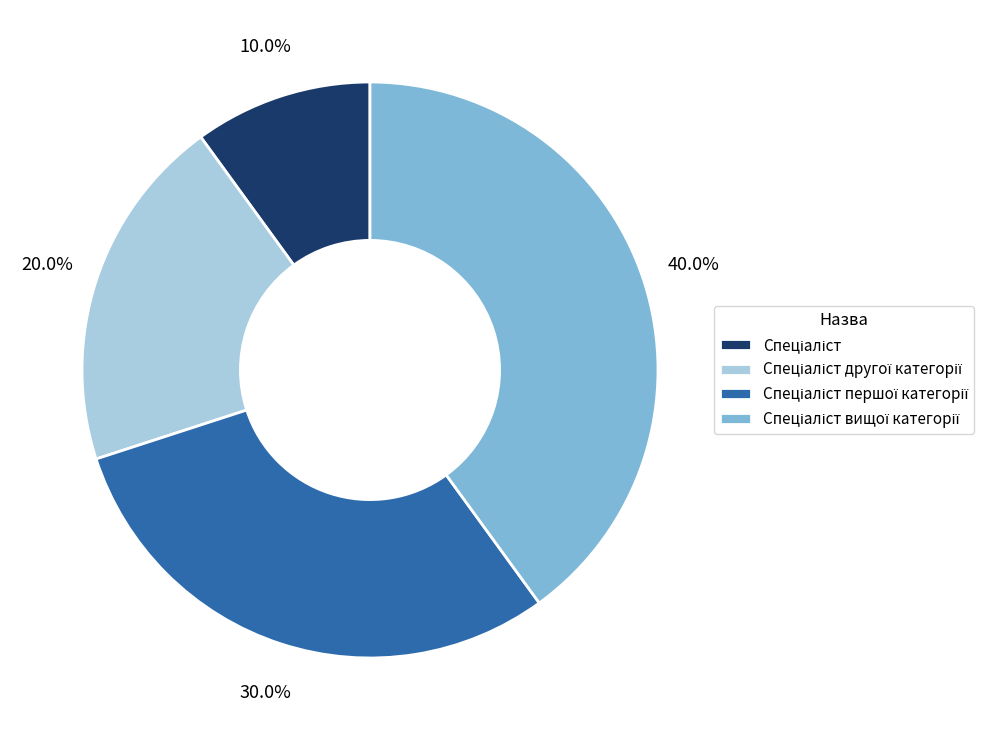

Is there any slice that represents more than half of the pie?

No